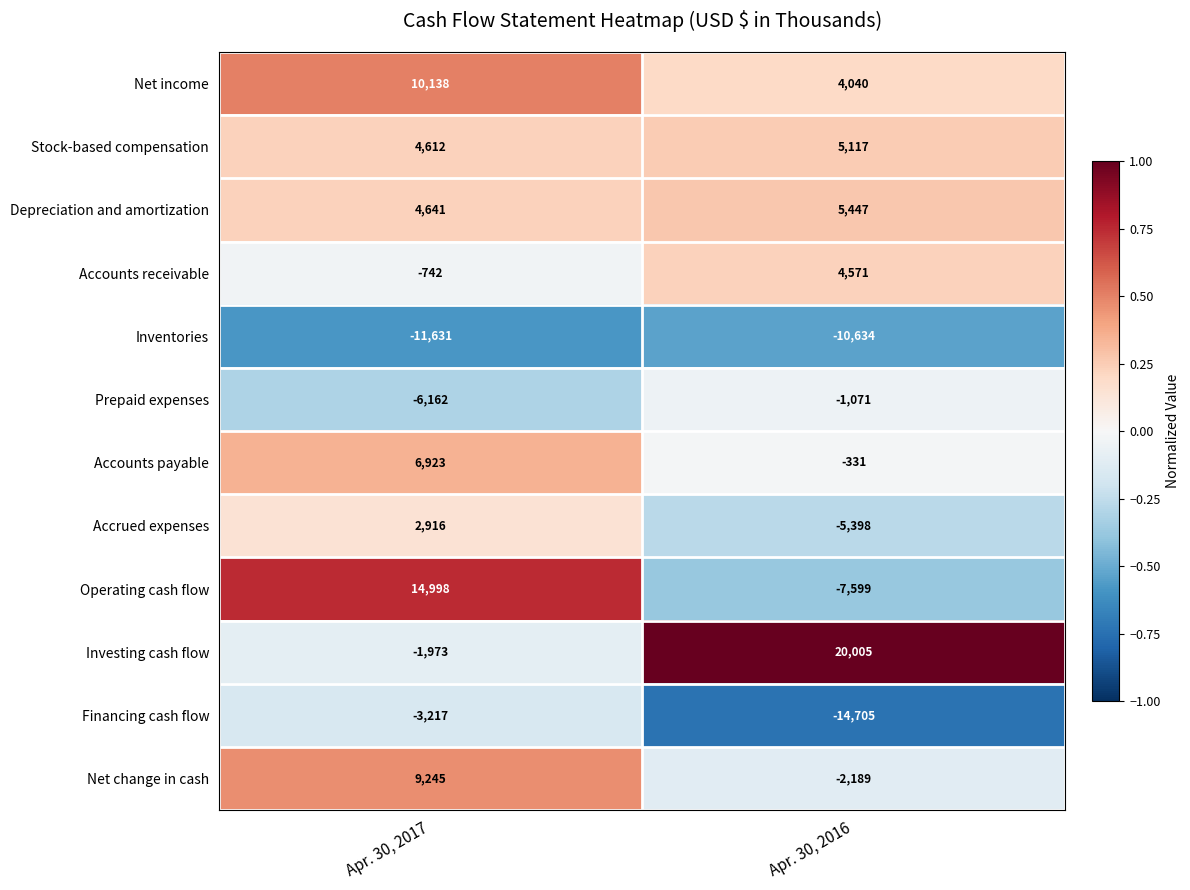

At which category is the sum across all series the highest?

Apr. 30, 2017